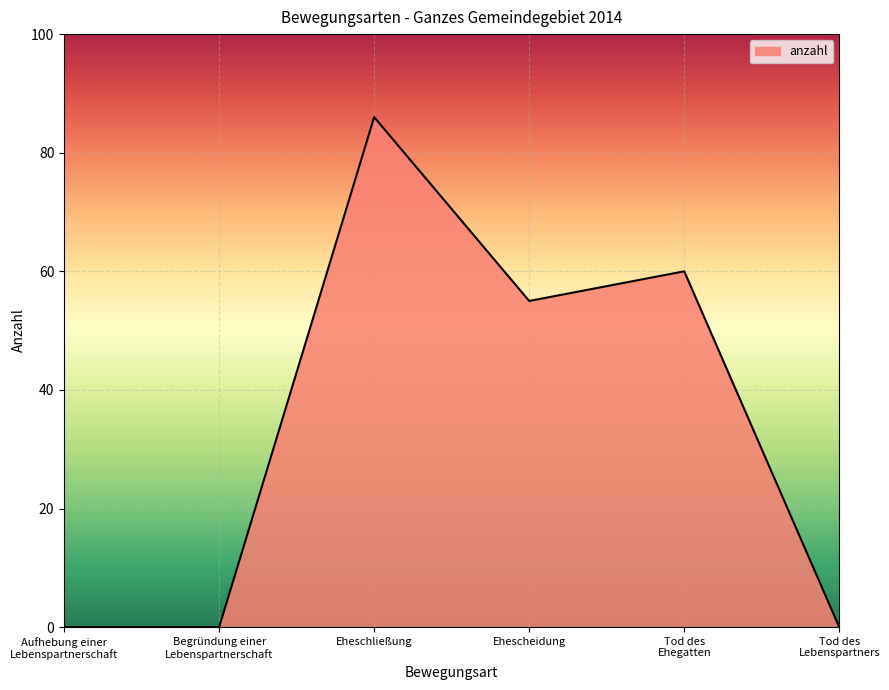

How many categories are shown in the chart?

6